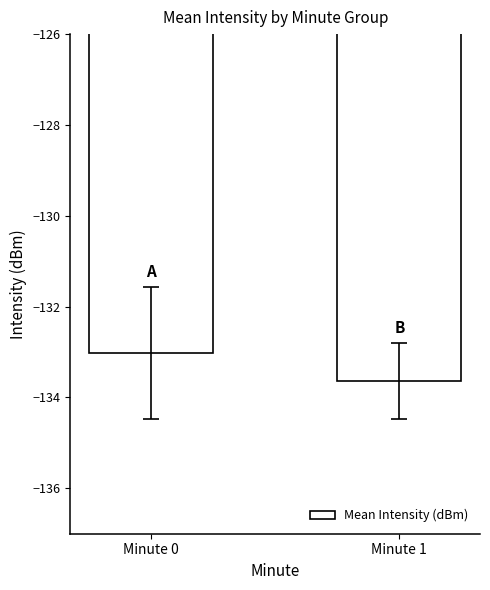

Rank the categories by value from lowest to highest.

Minute 1, Minute 0